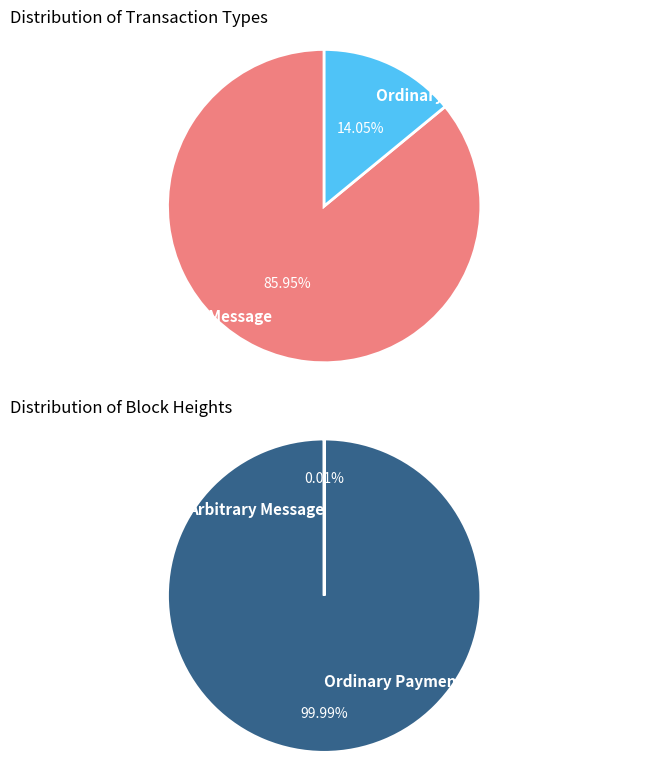

How many slices are in this pie chart?

2